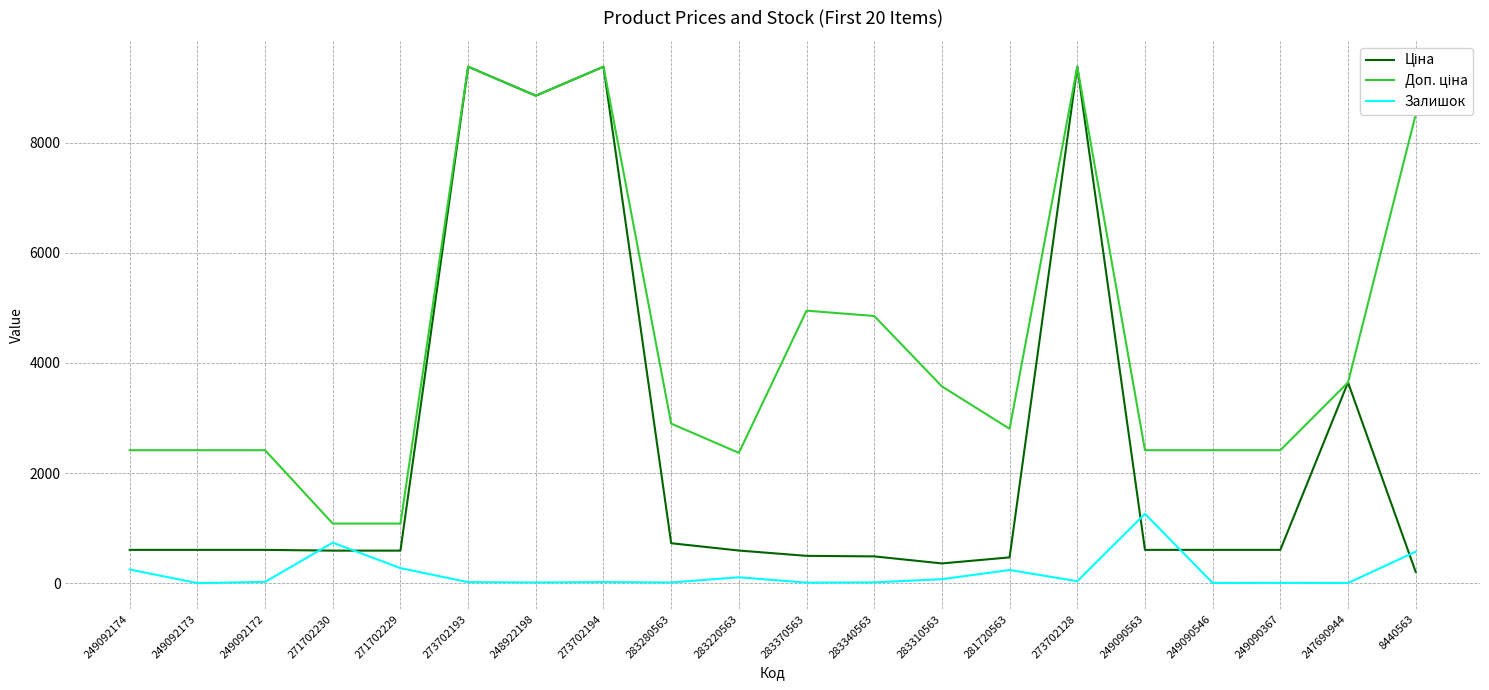

Does the chart have visible grid lines?

Yes